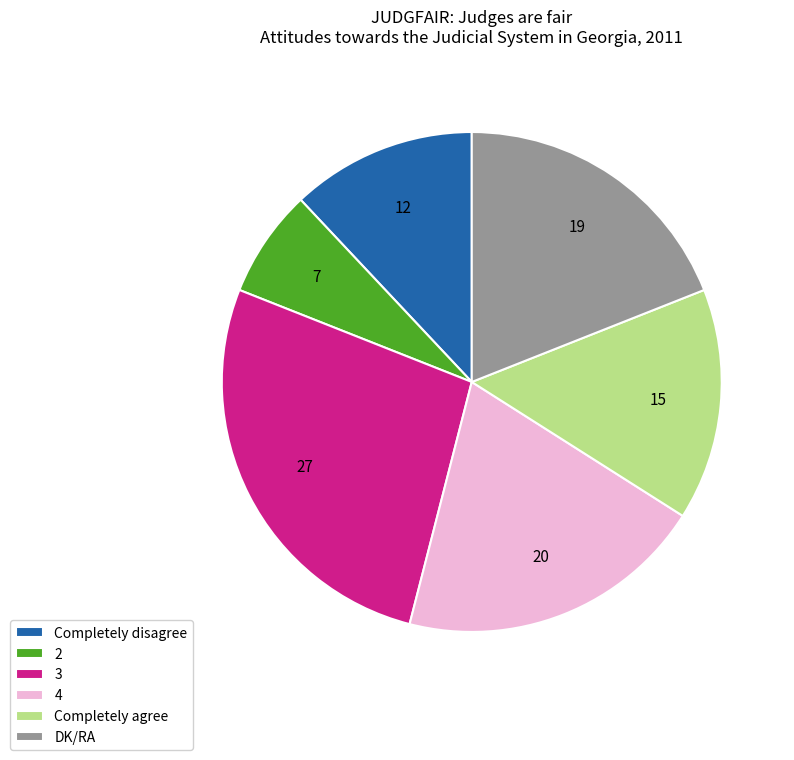

What is the largest slice in the pie chart?

3